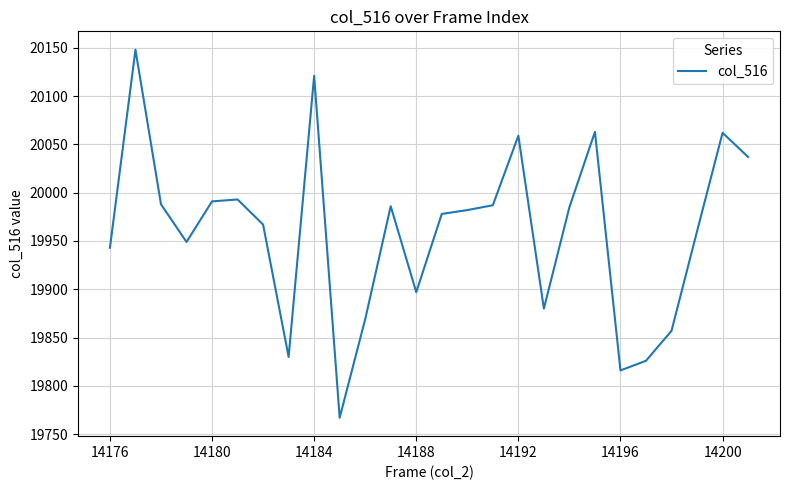

What is the difference between the maximum and minimum values?

381